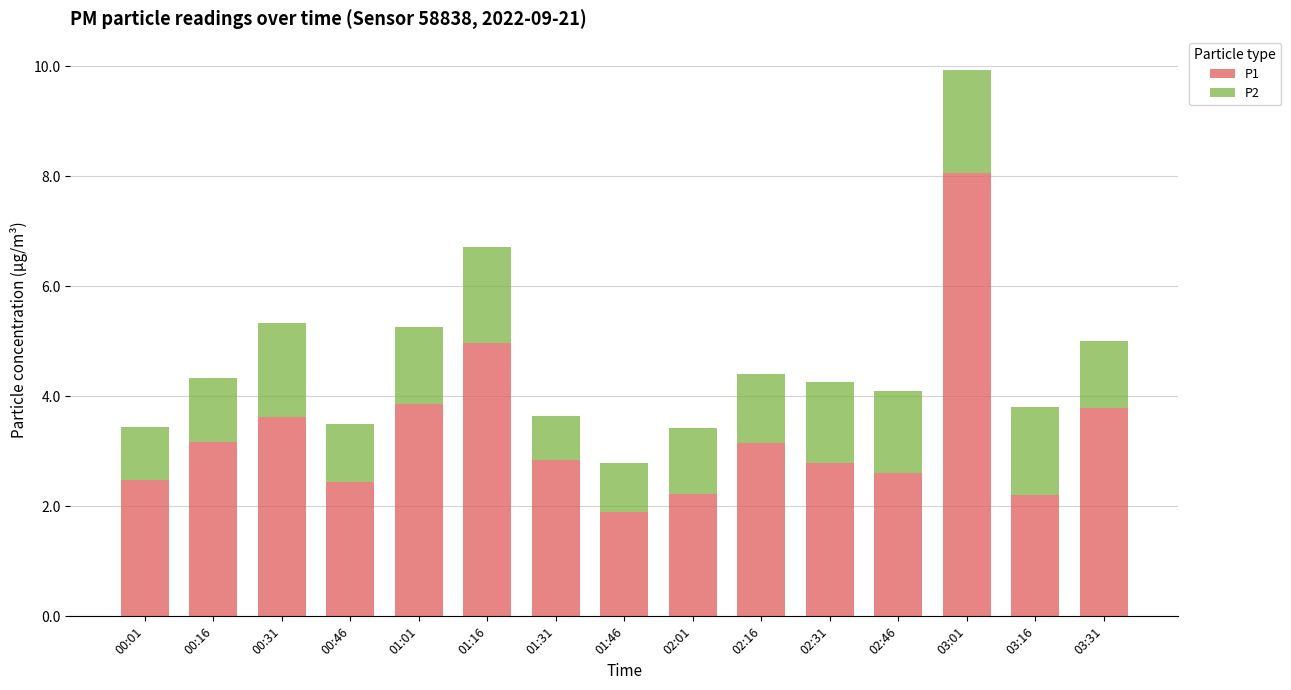

What is the total value across all series at 00:01?

3.5